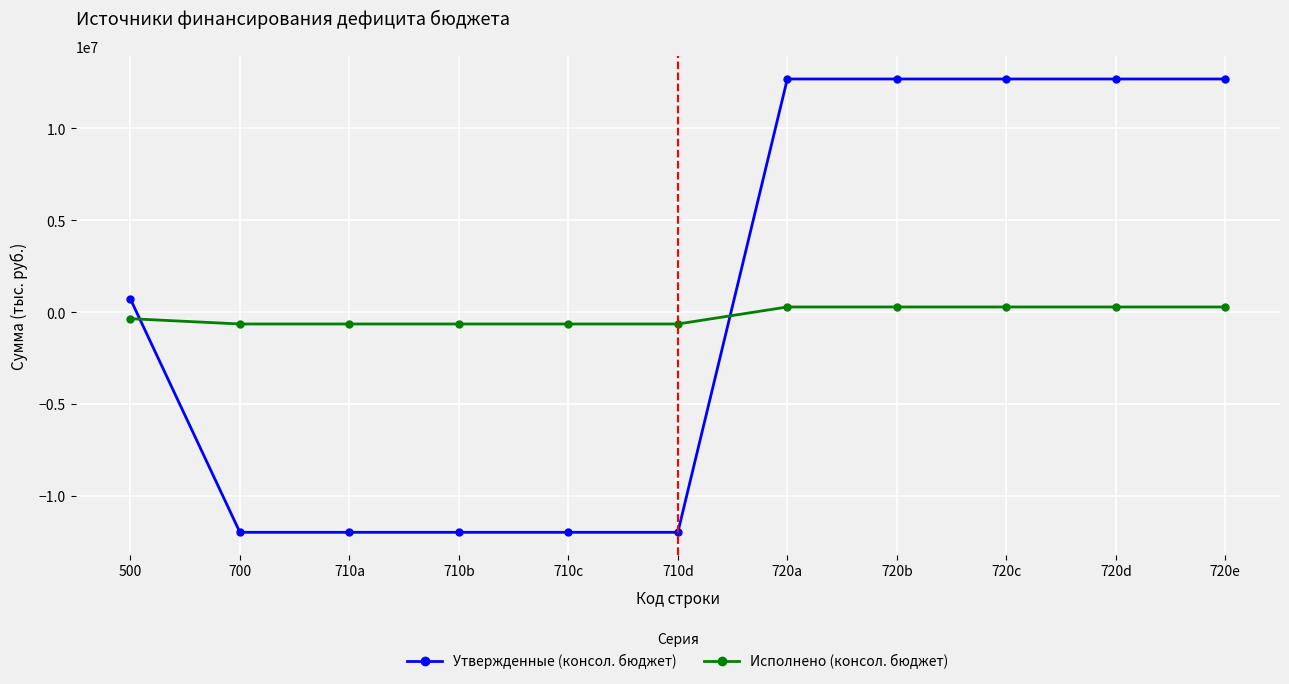

List the series in order of their peak value, lowest first.

Исполнено (консол. бюджет), Утвержденные (консол. бюджет)